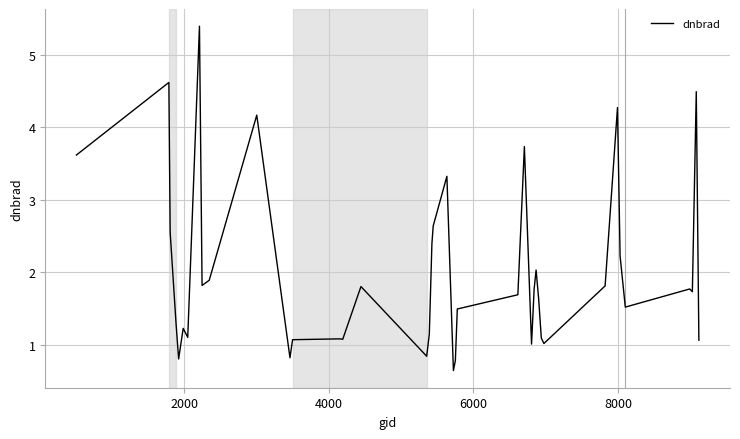

Reading left to right, list all the values displayed in this chart.

3.6	4.6	2.6	1.3	0.8	1.2	1.1	5.4	1.8	1.9	4.2	0.8	1.1	1.1	1.1	1.8	0.8	1.1	2.4	2.6	3.3	0.6	0.8	1.5	1.7	3.7	1.0	1.8	2.0	1.6	1.1	1.0	1.8	4.3	2.2	1.5	1.8	1.7	4.5	1.1